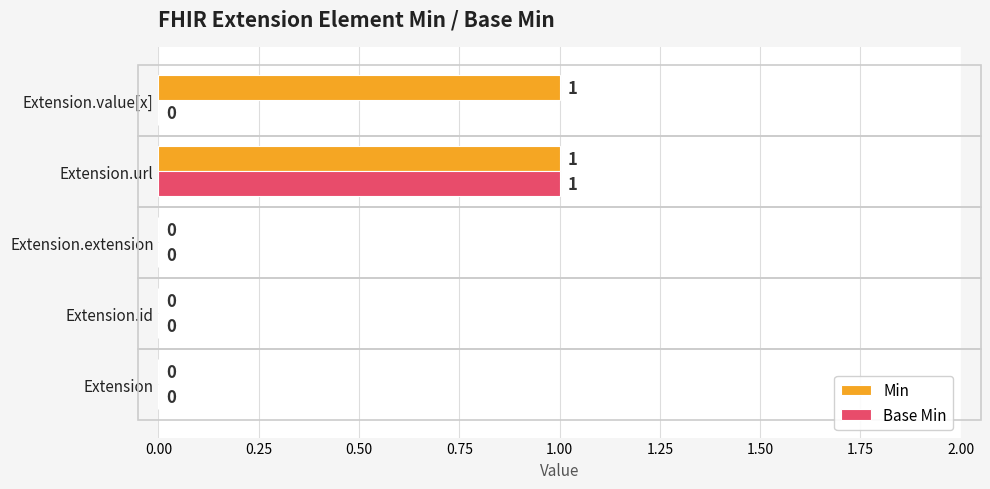

Count the number of categories in the chart.

5